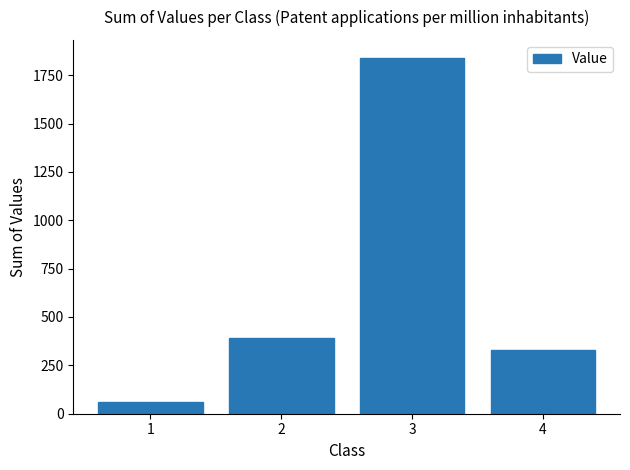

What is the maximum value shown in the chart?

1840.4